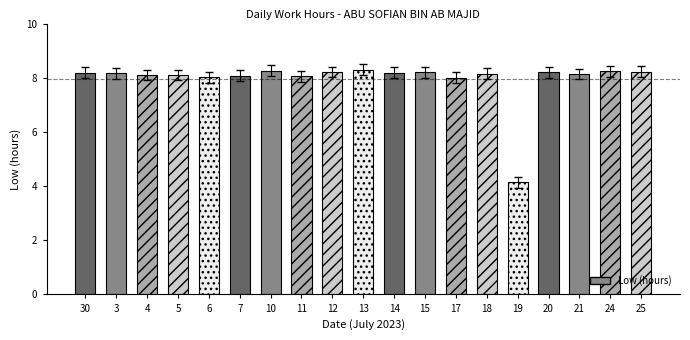

Rank the categories by value from highest to lowest.

13, 10, 24, 25, 12, 15, 20, 14, 30, 3, 18, 21, 4, 5, 7, 11, 6, 17, 19